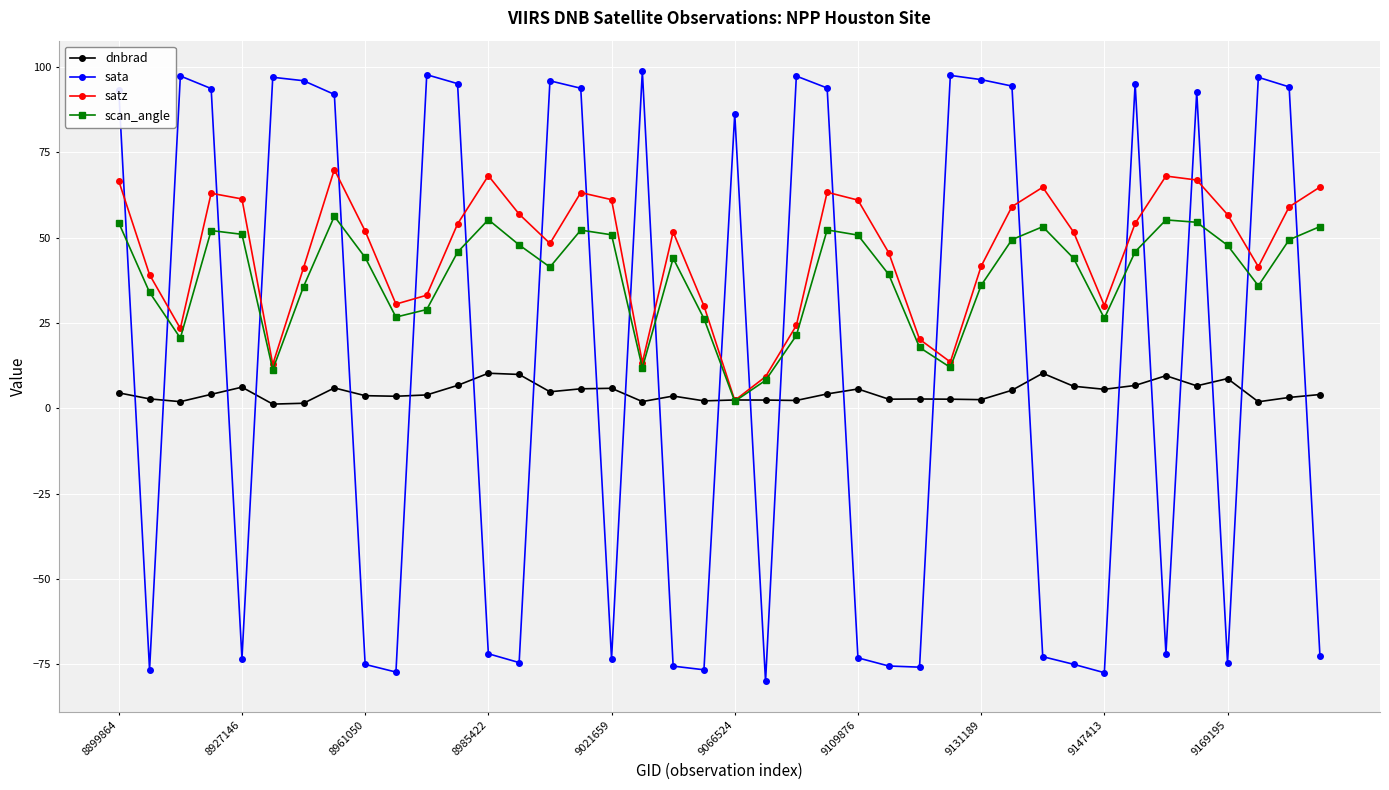

In satz, how many points are higher than both neighbors (excluding endpoints)?

8